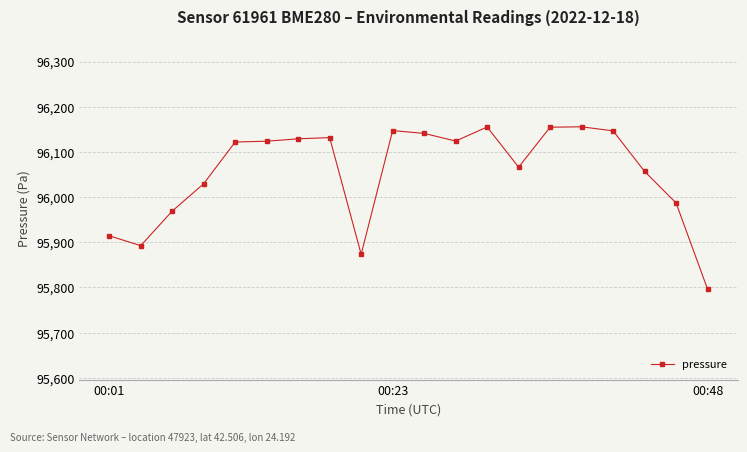

What is the minimum value shown in the chart?

95796.3